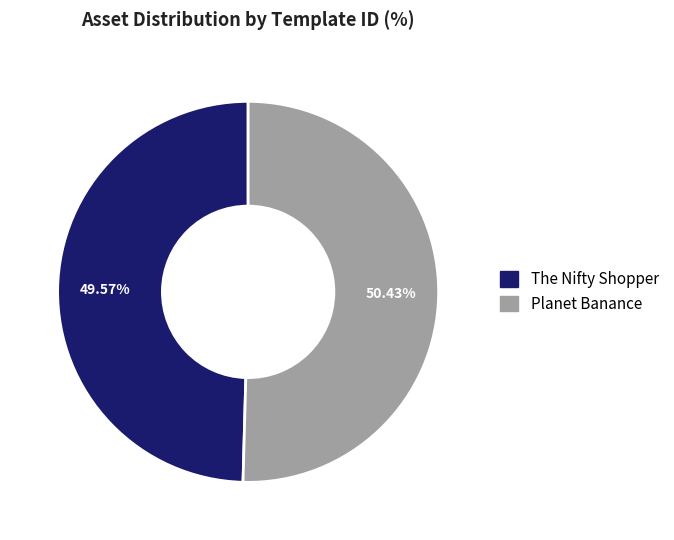

Count the number of slices in the pie.

2